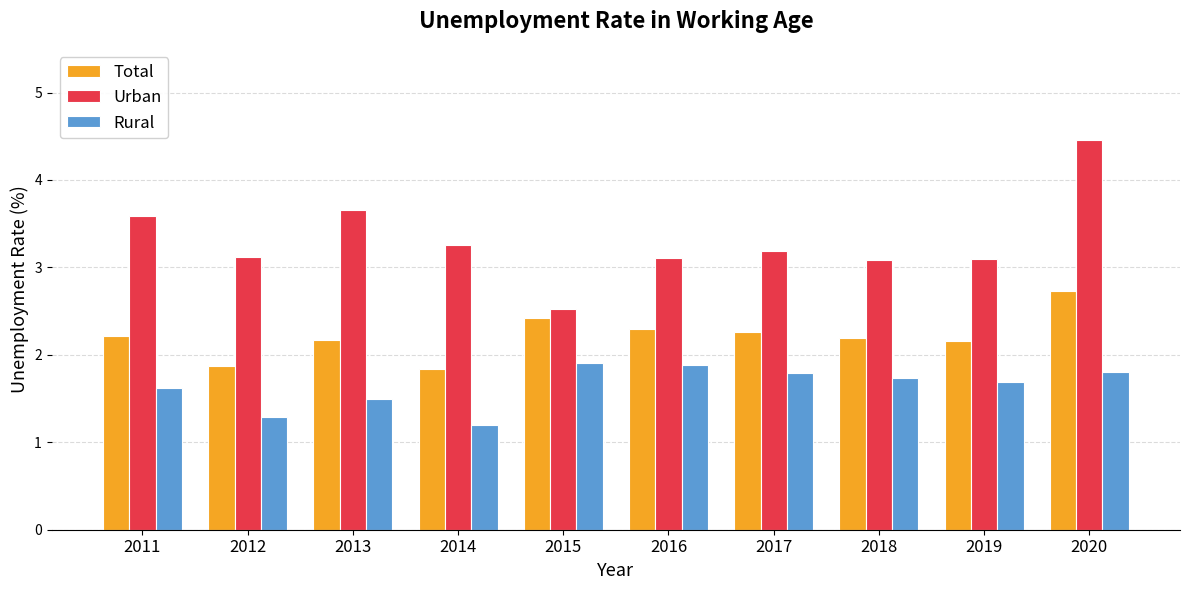

What is the minimum value shown in the chart?

1.2